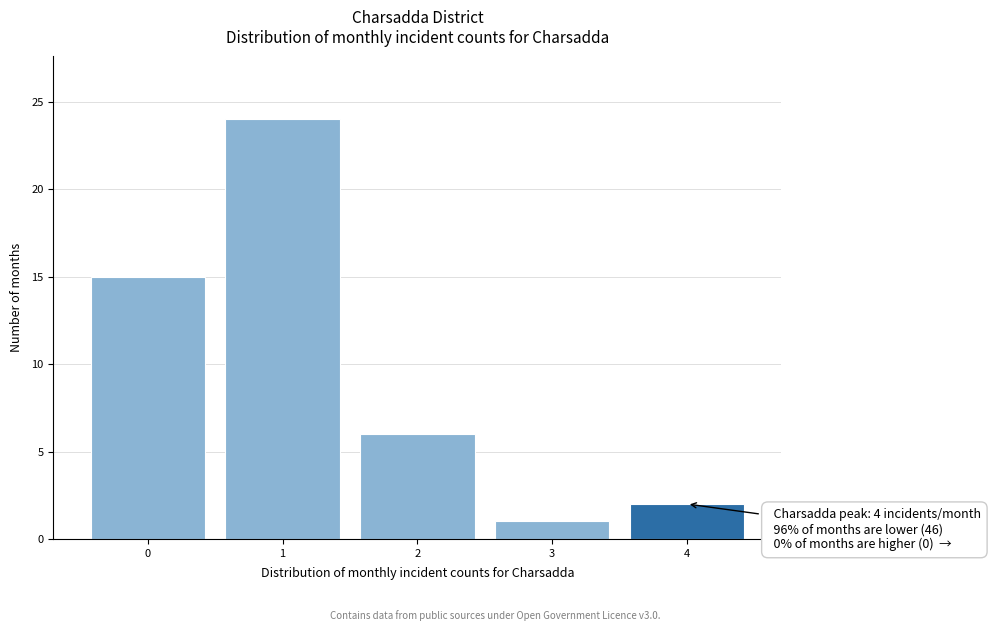

Over which range of the x-axis is the bar tallest?

0.5 to 1.5